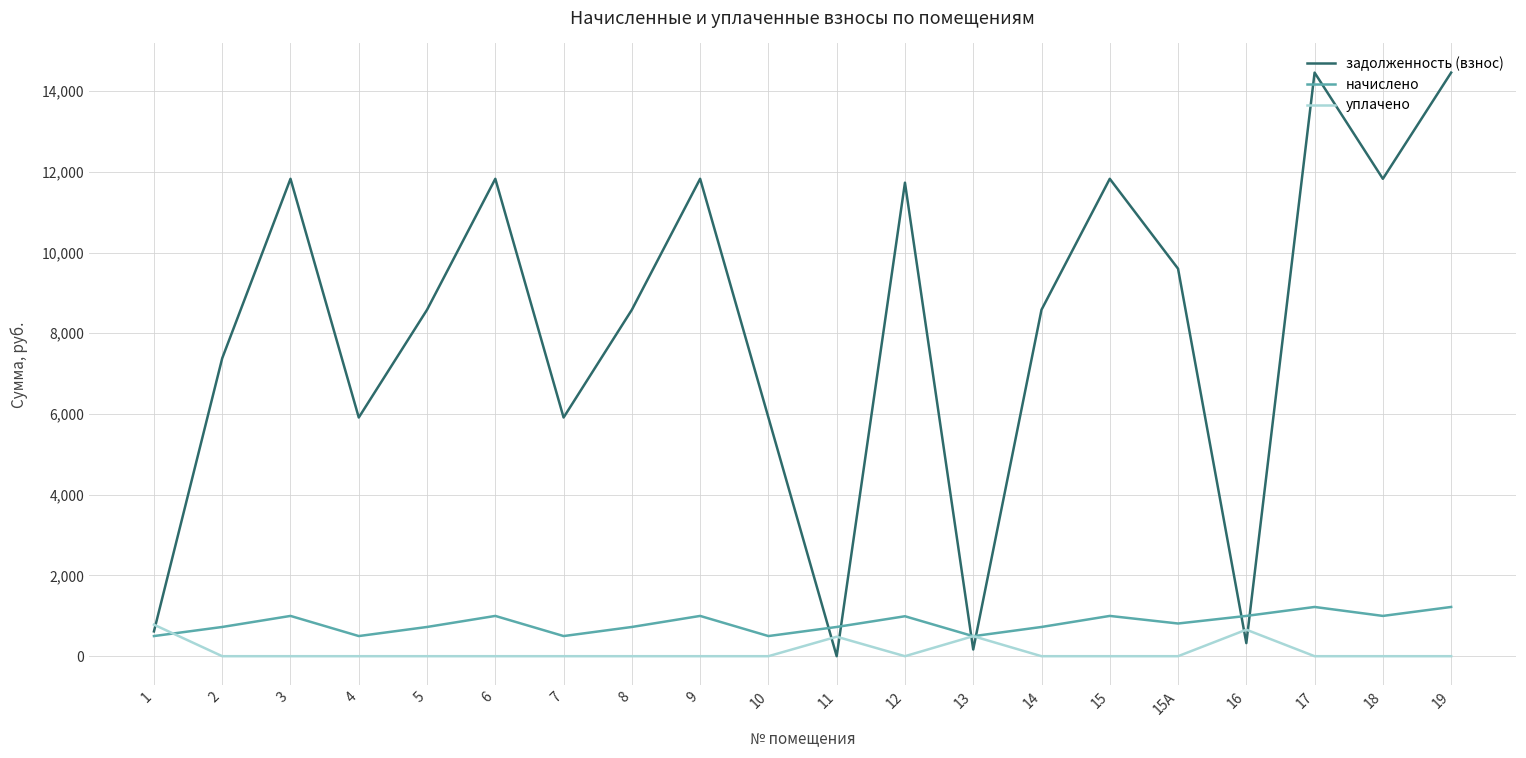

How many lines are shown in the chart?

3